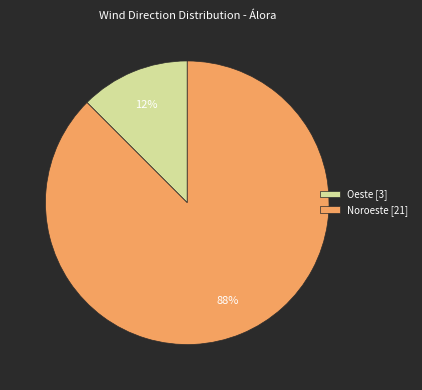

What is the largest slice in the pie chart?

Noroeste [21]